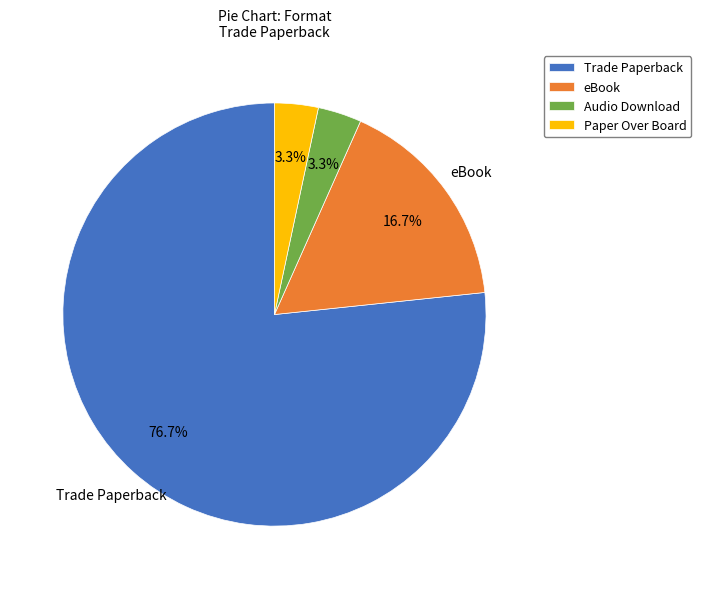

The eBook slice represents 17% of the pie. True or false?

True